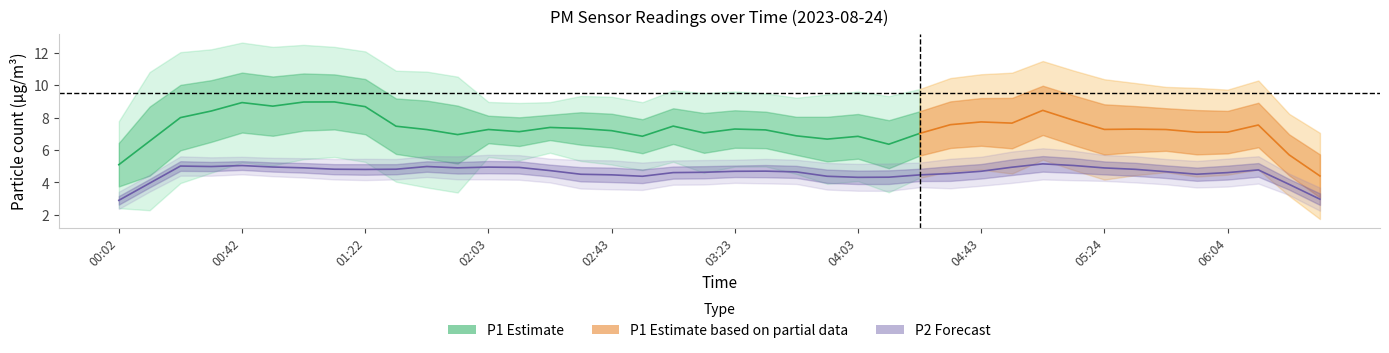

What is the label of the 28th point from the right?

02:03